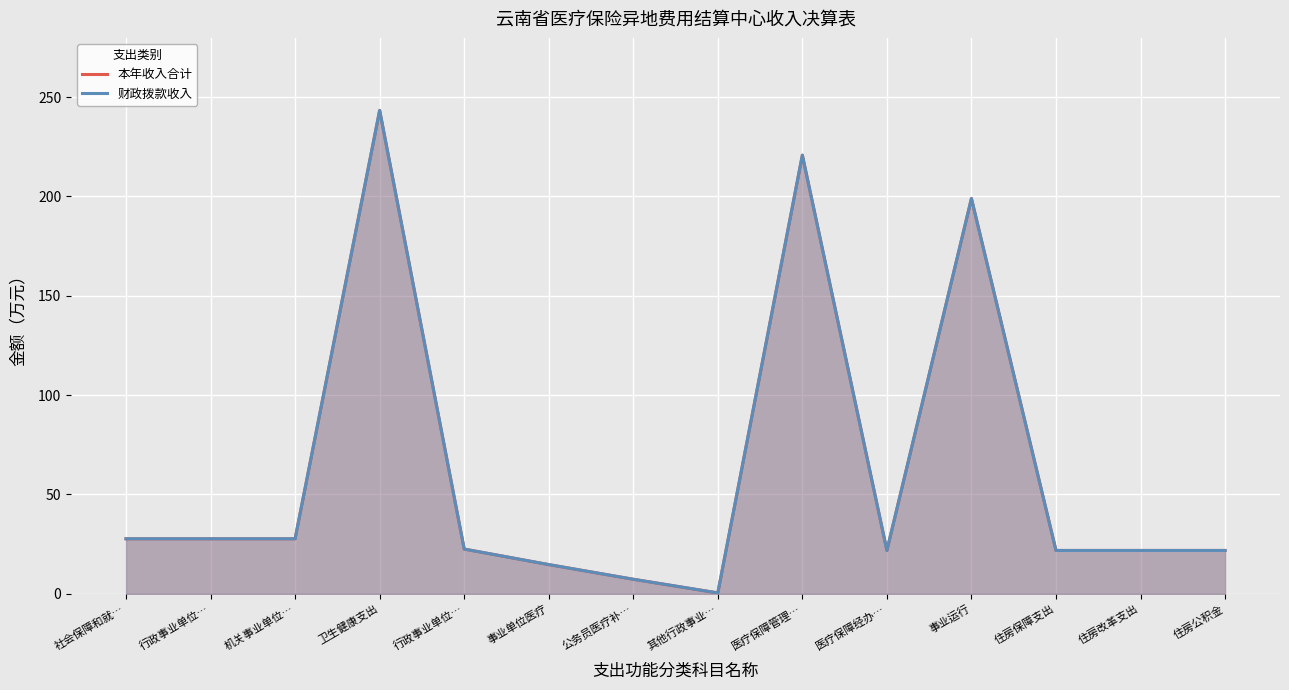

How many data points in 财政拨款收入 are above 22?

7